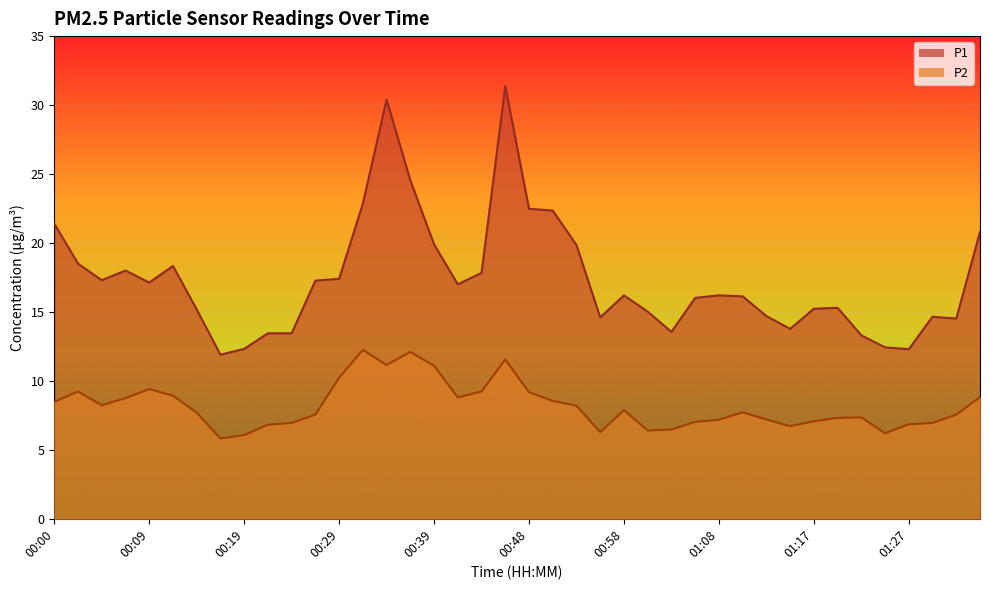

What is the minimum value shown in the chart?

5.8